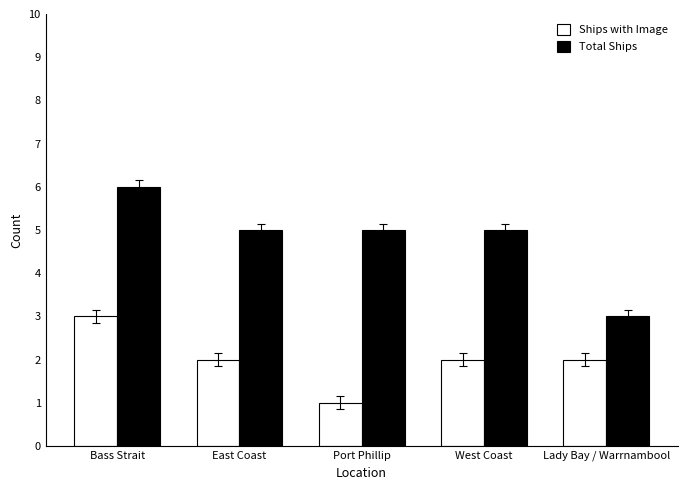

At which label does Ships with Image first exceed 2?

Bass Strait